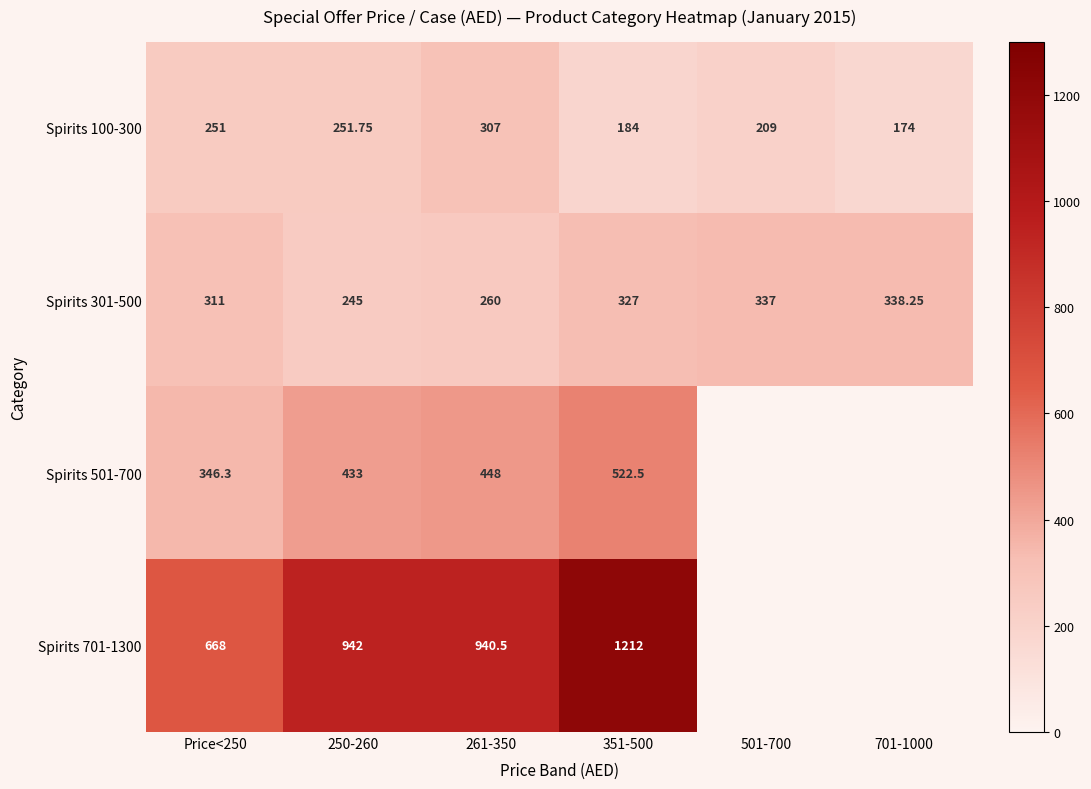

What is the sum of the Spirits 301-500 values at 501-700 and 351-500?

664.0